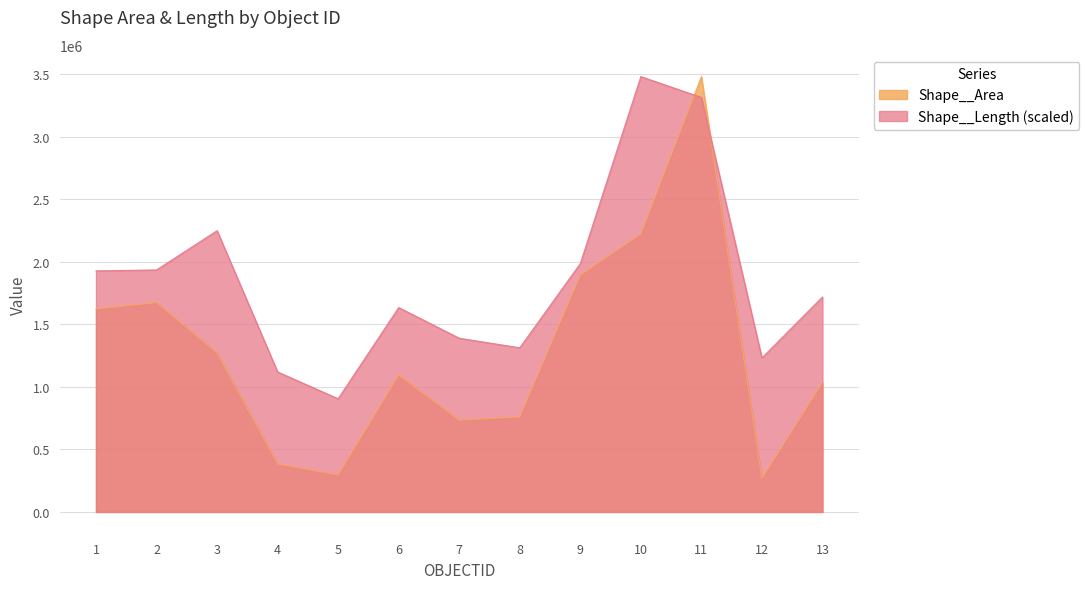

Which series changed the most between 2 and 13?

Shape__Area